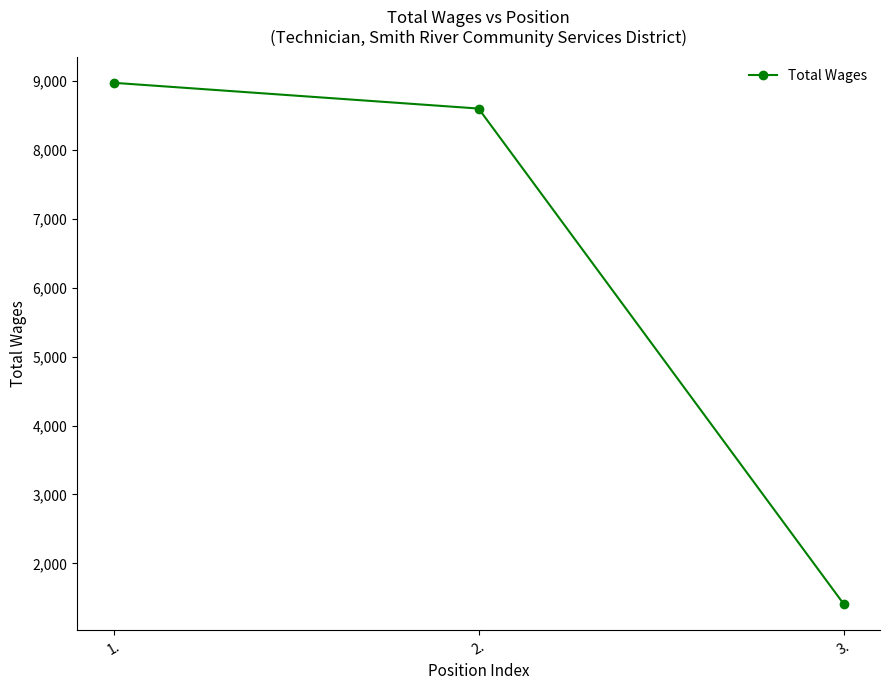

Rank the categories by value from lowest to highest.

3., 2., 1.